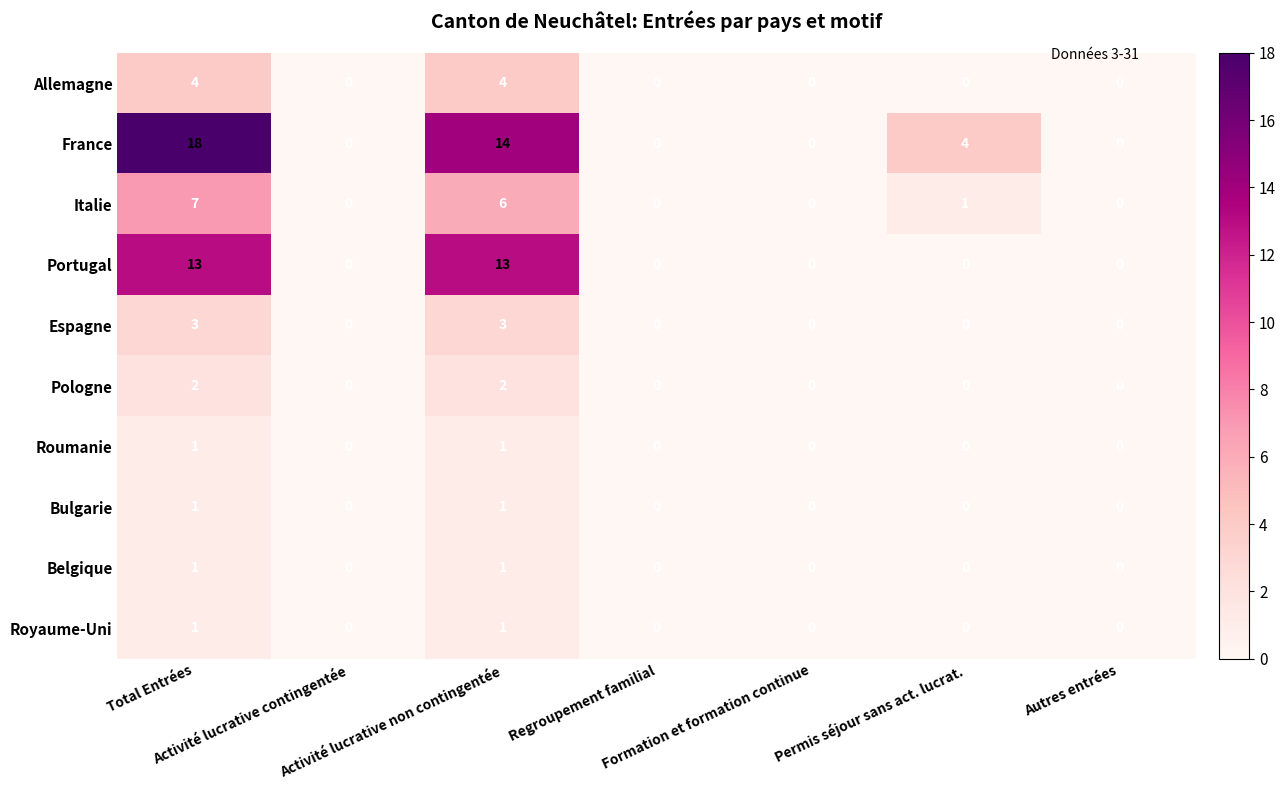

Which series has the widest spread of values?

France